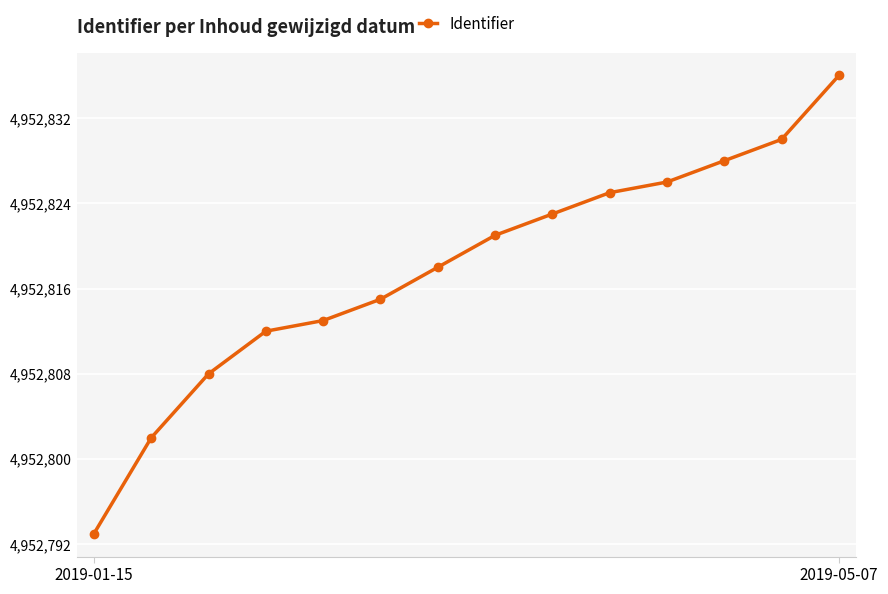

What is the value of the 6th point from the left?

4952815